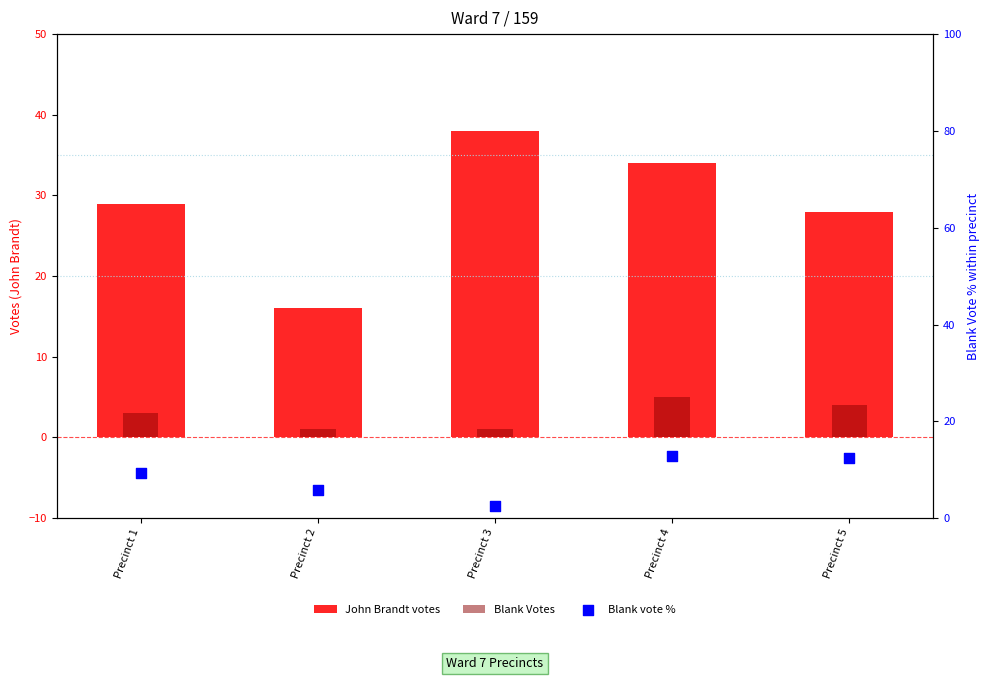

Which series contains the lowest Y value?

Blank Votes